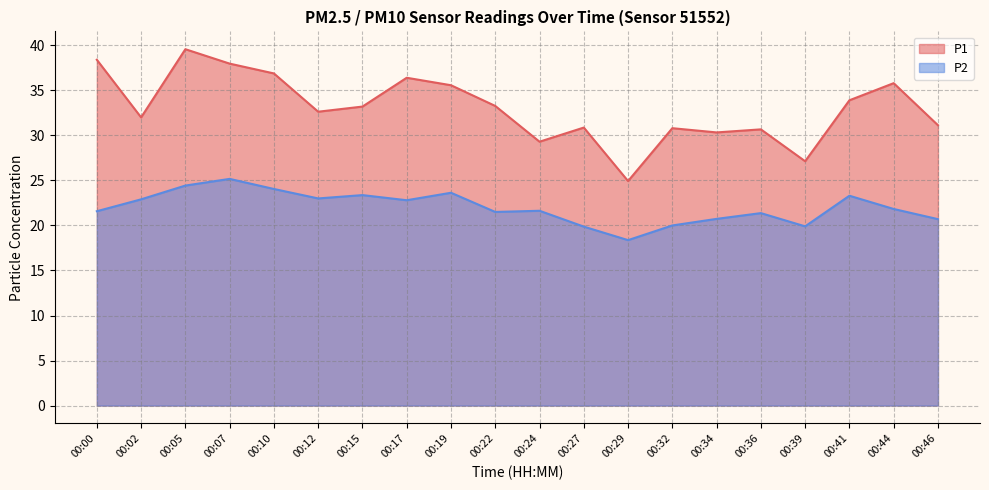

Which category has the highest value across all series?

00:05